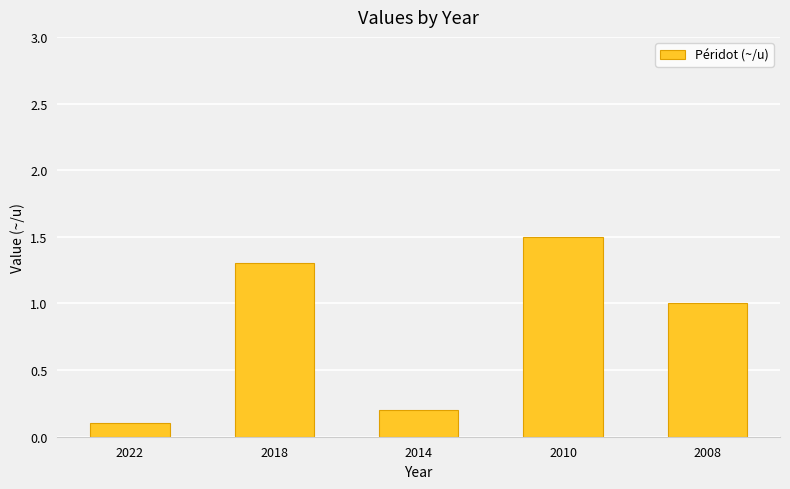

What is the change in value from 2010 to 2008?

-0.5